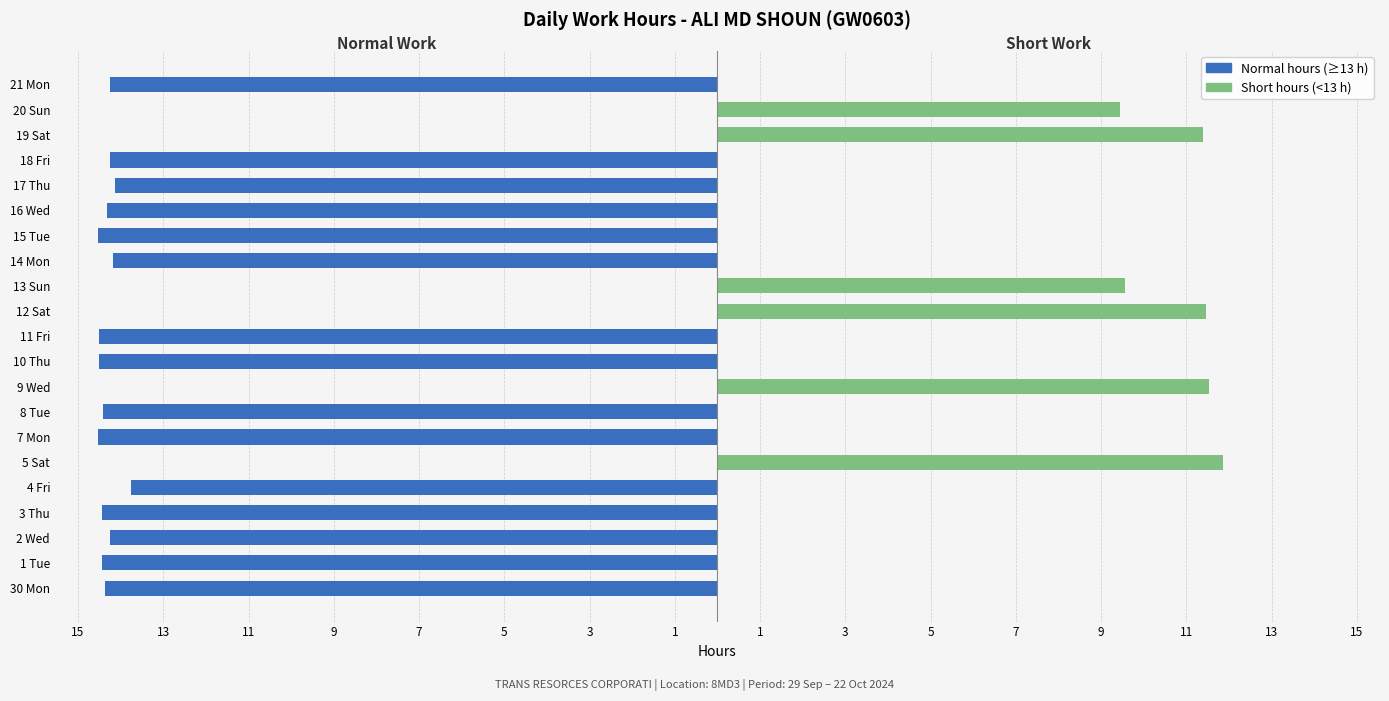

The value of Normal hours (≥13 h) at 13 Sun is 0.0. True or false?

True